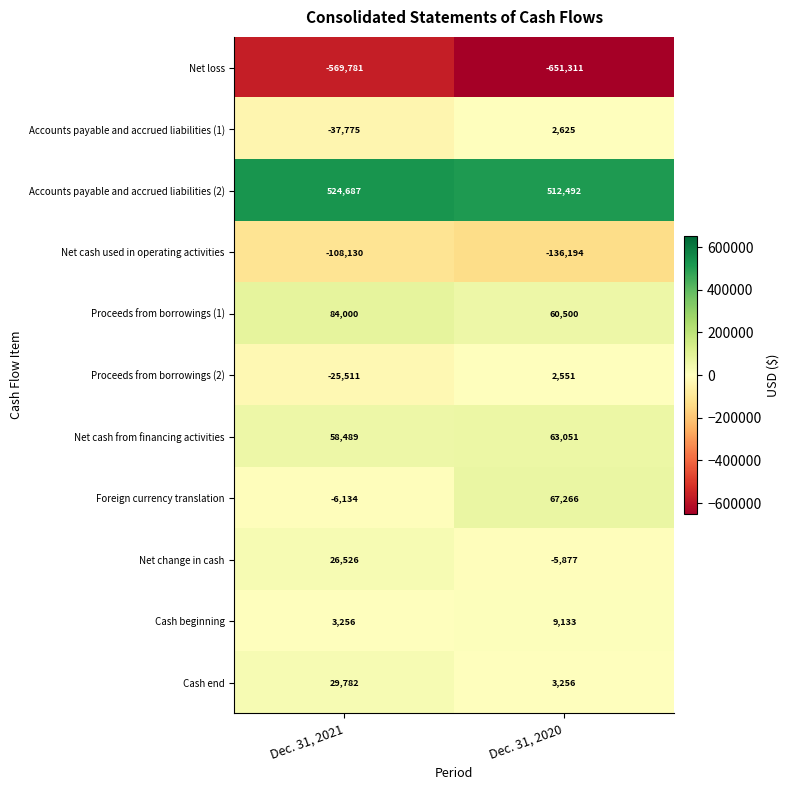

Reading right to left, transcribe all the data shown in this chart.

Net loss: -651311	-569781
Accounts payable and accrued liabilities (1): 2625	-37775
Accounts payable and accrued liabilities (2): 512492	524687
Net cash used in operating activities: -136194	-108130
Proceeds from borrowings (1): 60500	84000
Proceeds from borrowings (2): 2551	-25511
Net cash from financing activities: 63051	58489
Foreign currency translation: 67266	-6134
Net change in cash: -5877	26526
Cash beginning: 9133	3256
Cash end: 3256	29782